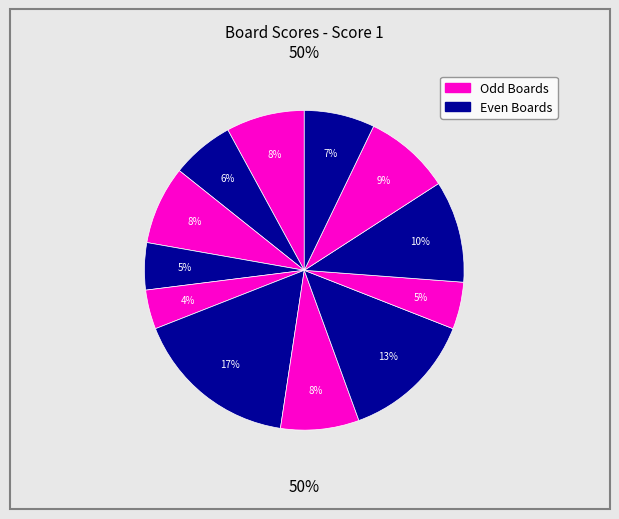

To the nearest percent, what portion does 9 represent?

5%